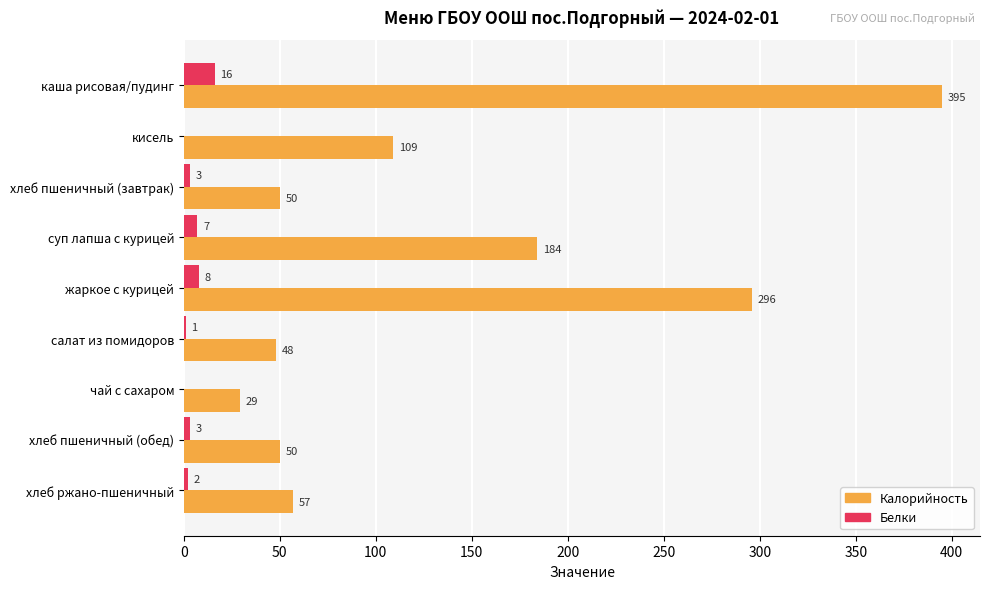

Is it true that Белки equals 7 at суп лапша с курицей?

True